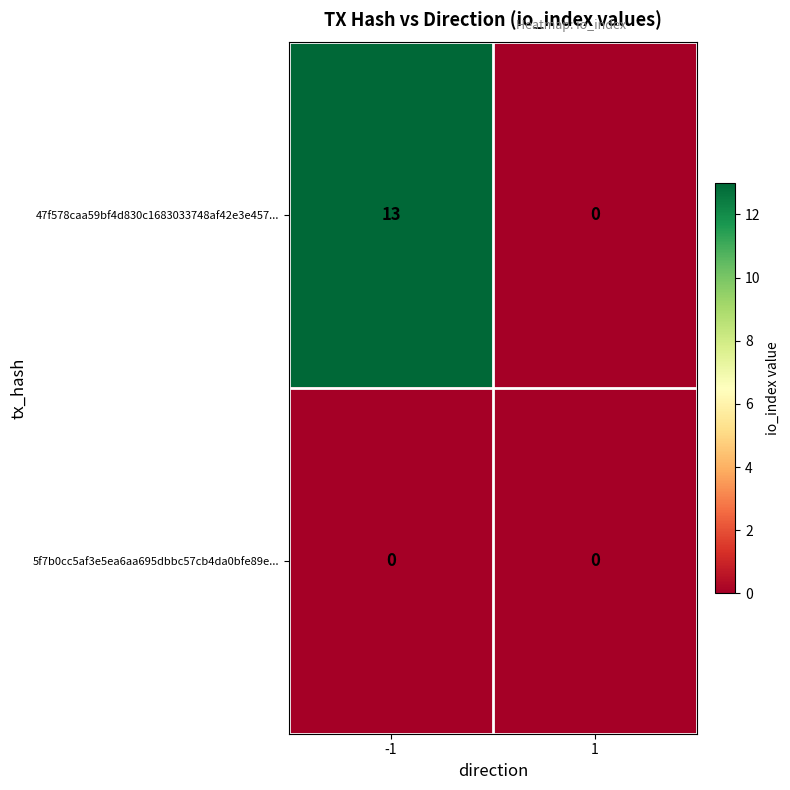

What is the difference between the highest and lowest values at -1?

13